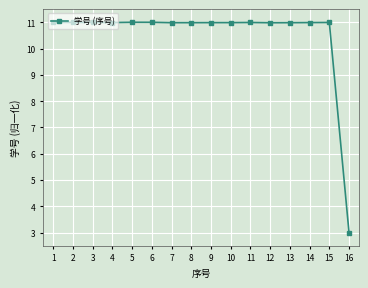

The chart shows a value of 3.0 at 1. True or false?

False